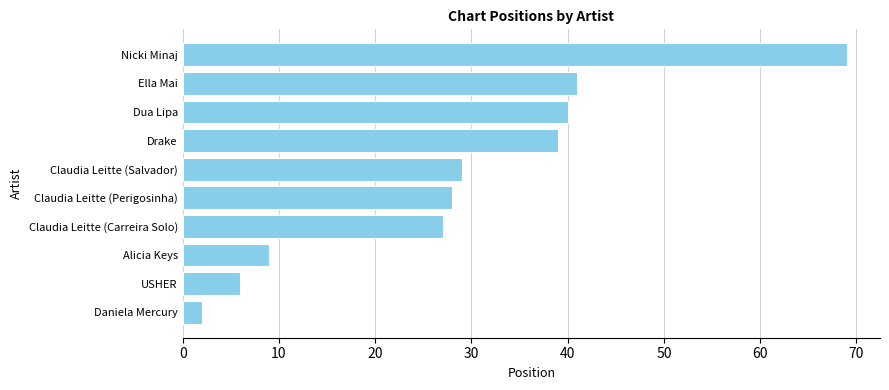

What is the ratio of the value at Claudia Leitte (Perigosinha) to the value at Claudia Leitte (Salvador)?

1.0